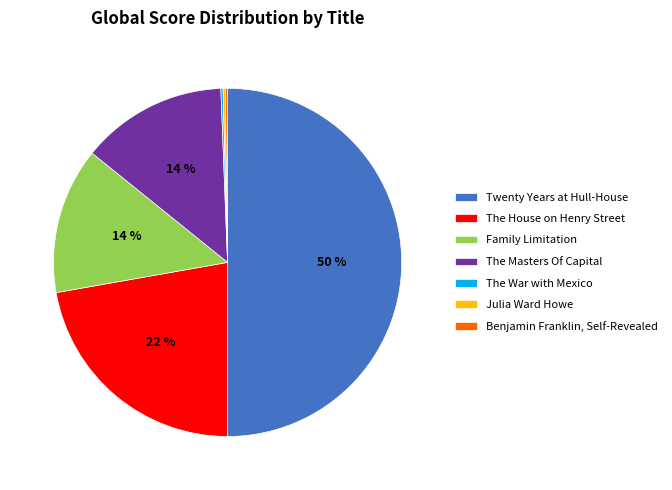

Which category has the biggest portion of the pie?

Twenty Years at Hull-House